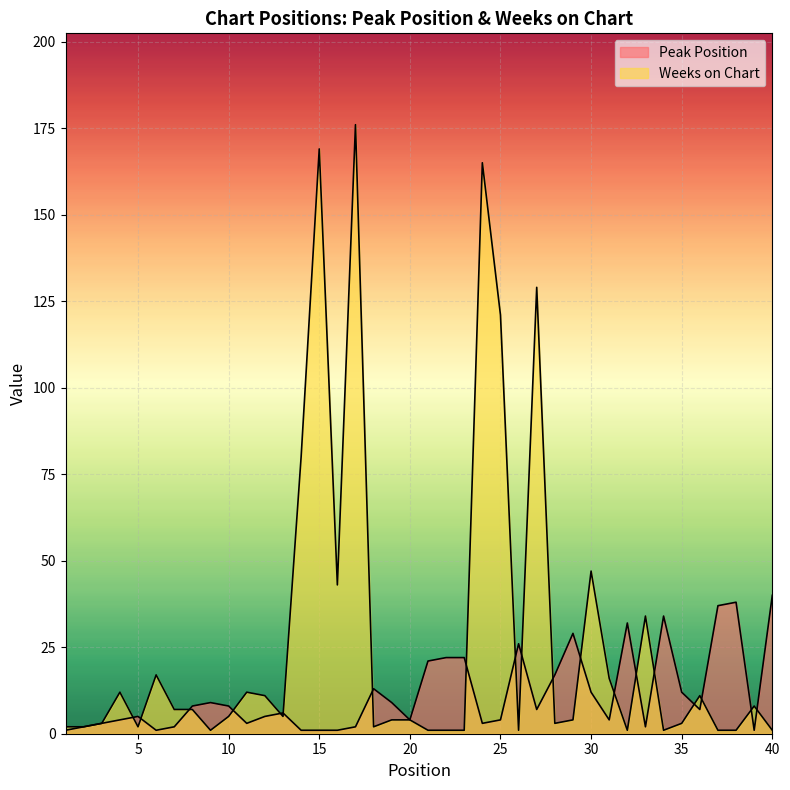

Is it true that Peak Position equals 12 at 30?

True